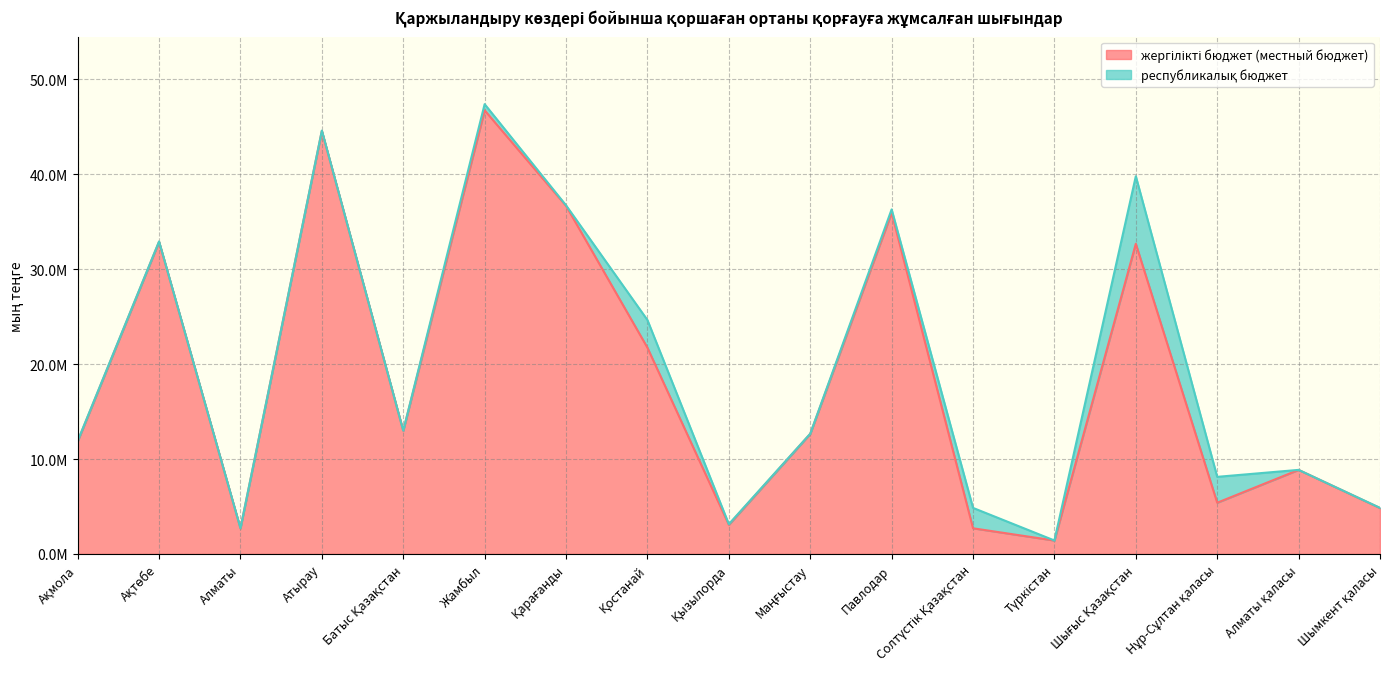

List the labels in order of value, smallest first.

Түркістан, Алматы, Солтүстік Қазақстан, Қызылорда, Шымкент қаласы, Нұр-Сұлтан қаласы, Алматы қаласы, Ақмола, Маңғыстау, Батыс Қазақстан, Қостанай, Шығыс Қазақстан, Ақтөбе, Павлодар, Қарағанды, Атырау, Жамбыл